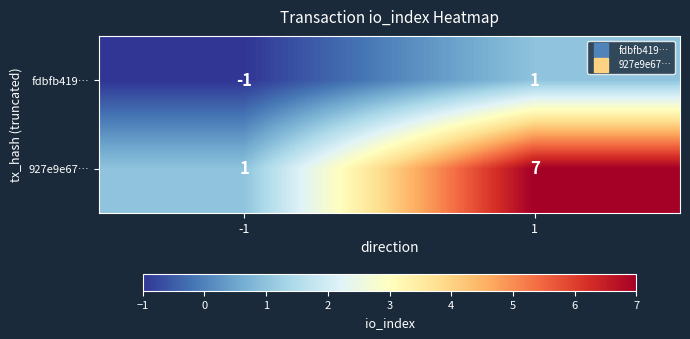

What is the average value of the 927e9e67… series?

4